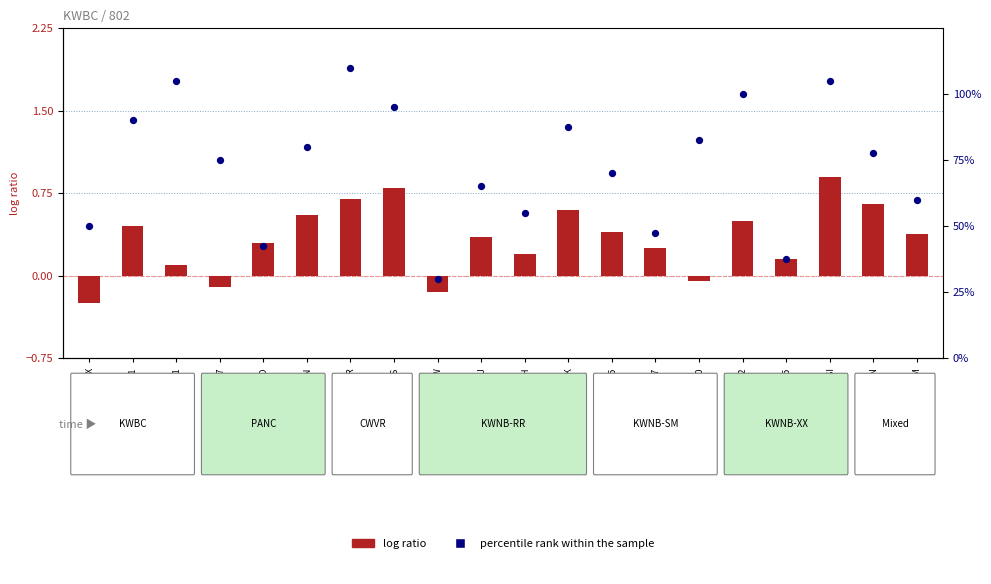

Which series reaches the maximum Y coordinate?

percentile rank within the sample